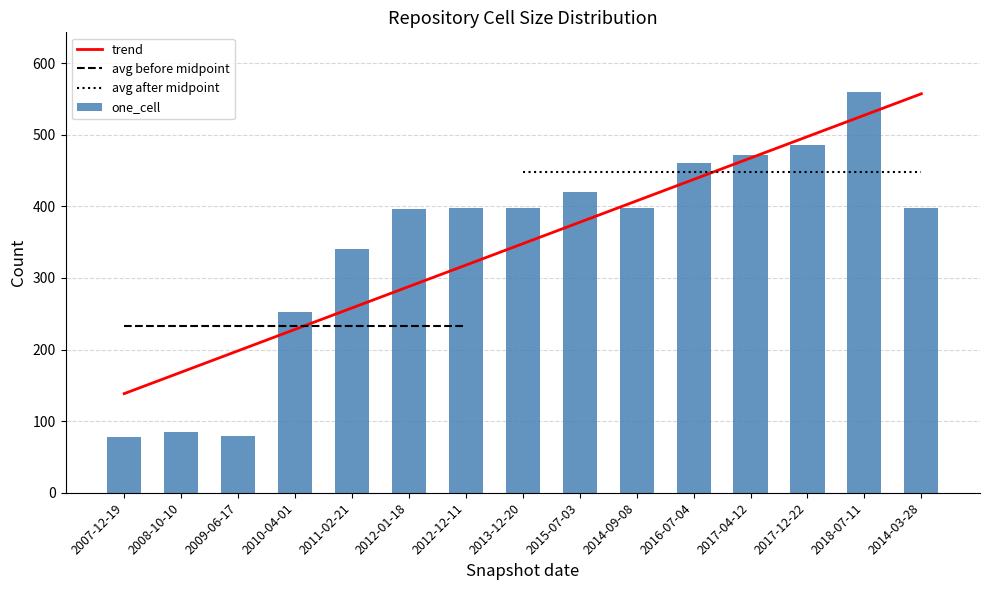

What is the label of the 13th bar from the right?

2009-06-17